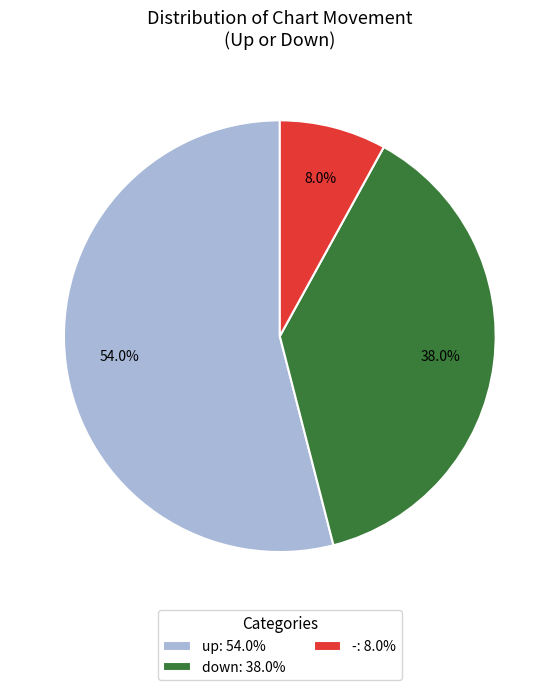

Combined, do up and down account for over 50%?

Yes